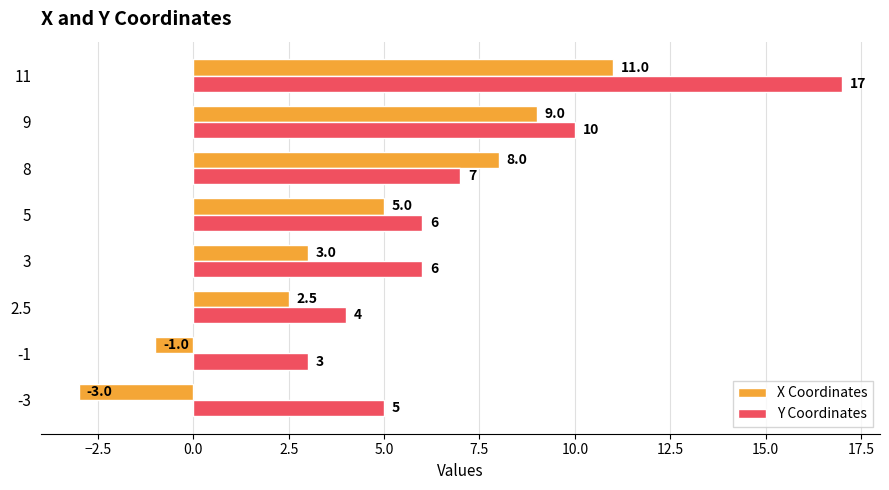

Which series changed the most between -1 and 9?

X Coordinates